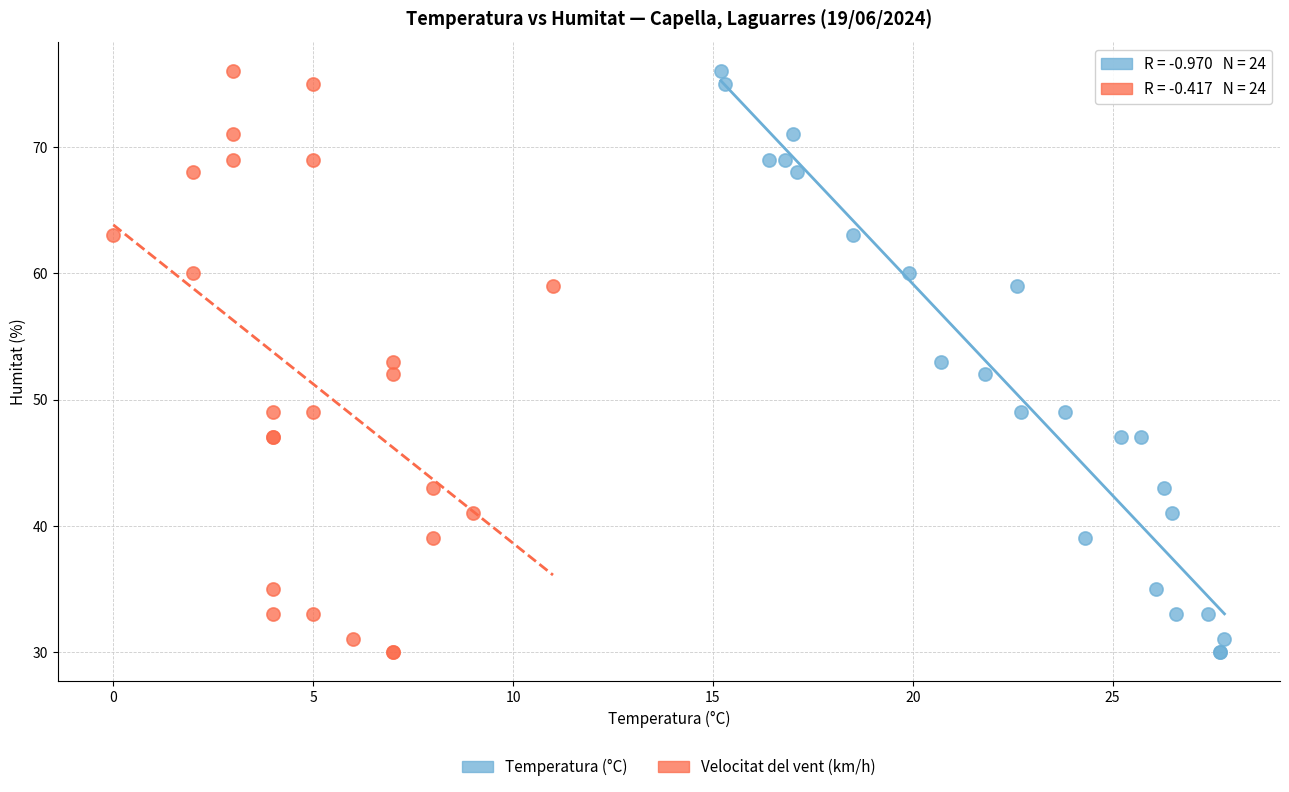

What are all the series names shown in the legend?

Temperatura (°C), Velocitat del vent (km/h)